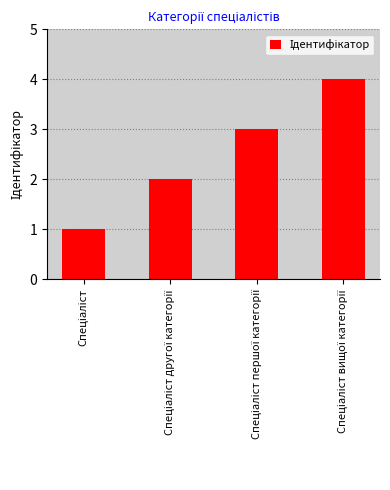

What is the maximum value shown in the chart?

4